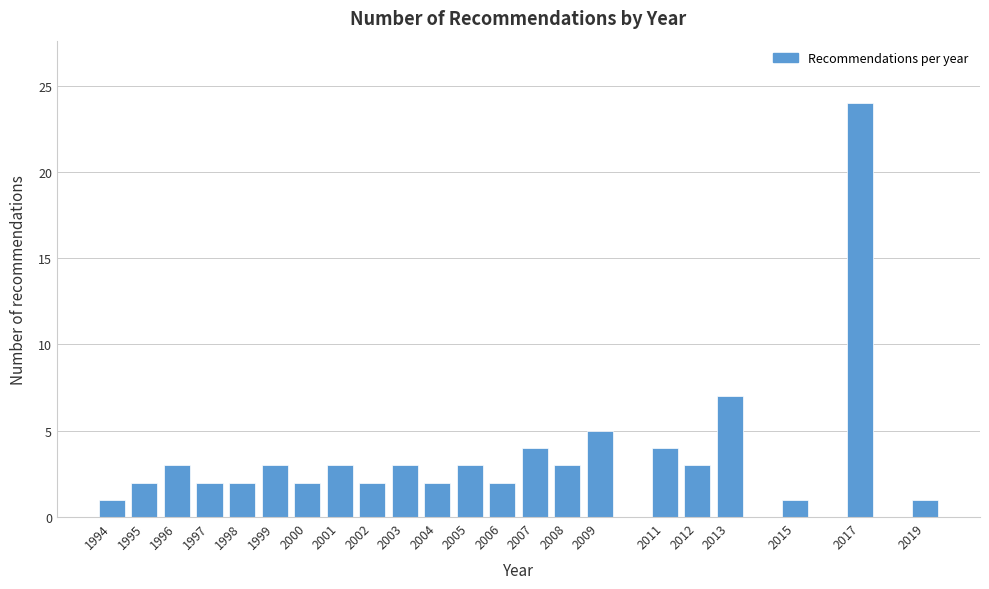

Reading left to right, transcribe all the data shown in this chart.

1994=1	1995=2	1996=3	1997=2	1998=2	1999=3	2000=2	2001=3	2002=2	2003=3	2004=2	2005=3	2006=2	2007=4	2008=3	2009=5	2011=4	2012=3	2013=7	2015=1	2017=24	2019=1